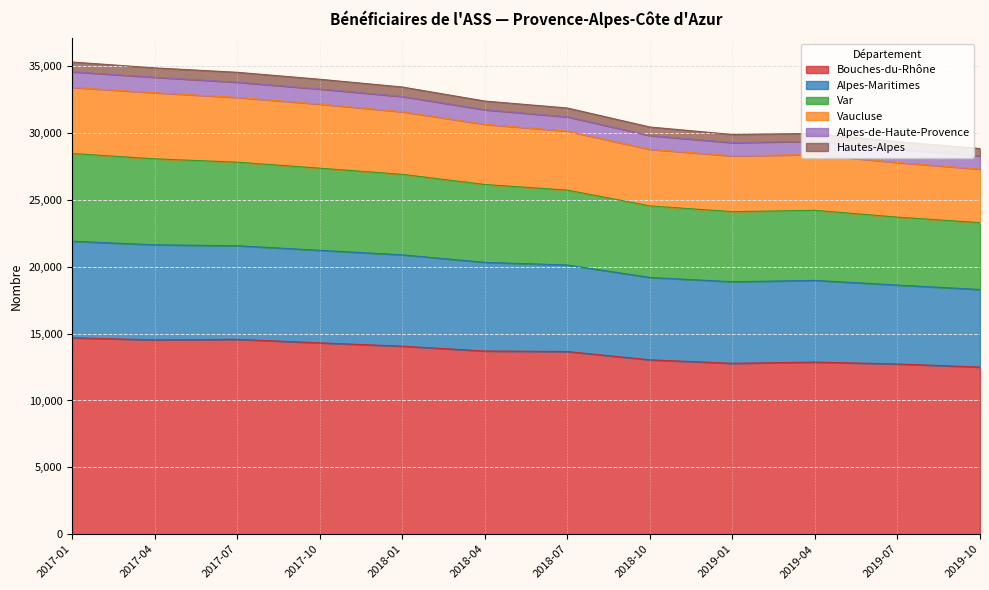

What is the minimum value for Bouches-du-Rhône?

12500